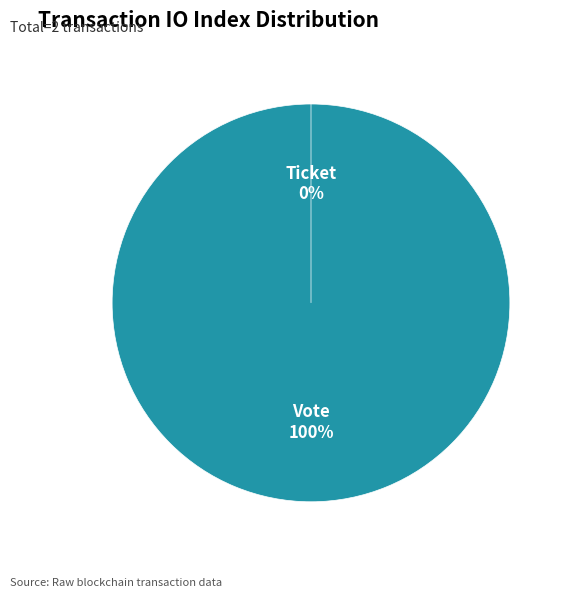

Do Ticket (io_index=0) and Vote (io_index=1) together represent more than half of the pie?

Yes